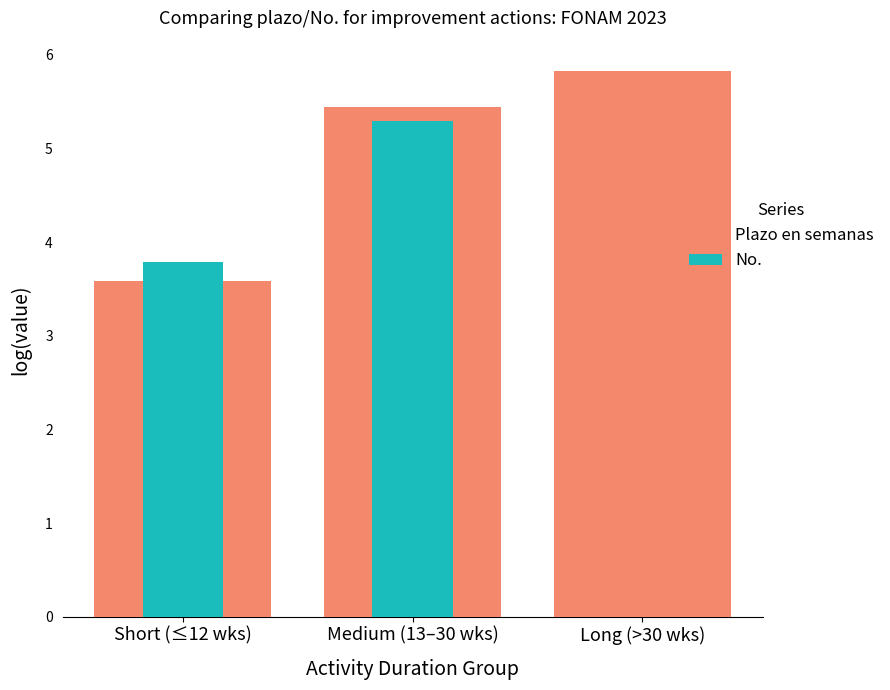

What position from the left is Short (≤12 wks)?

1